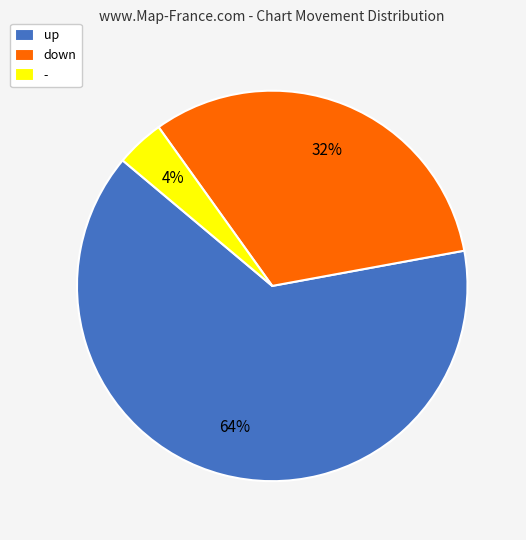

Between down and up, which is larger?

up